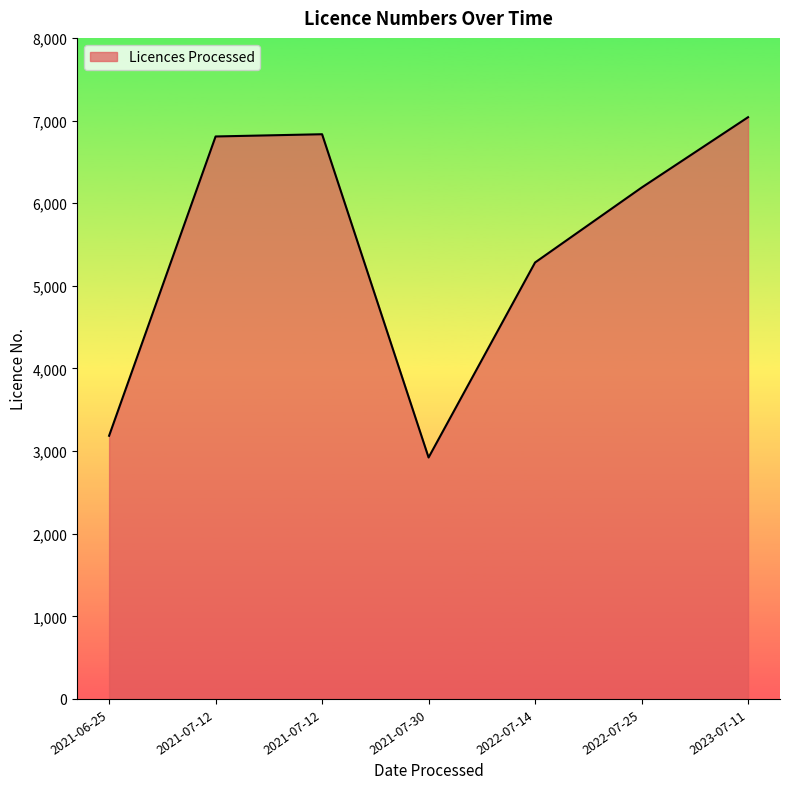

Is it true that the value at 2021-07-12 is 6834?

True